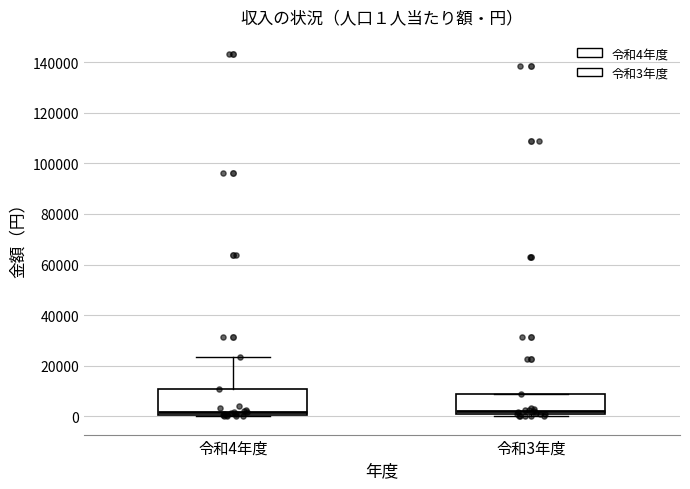

Which box is the tallest, from its lower edge to its upper edge?

令和4年度